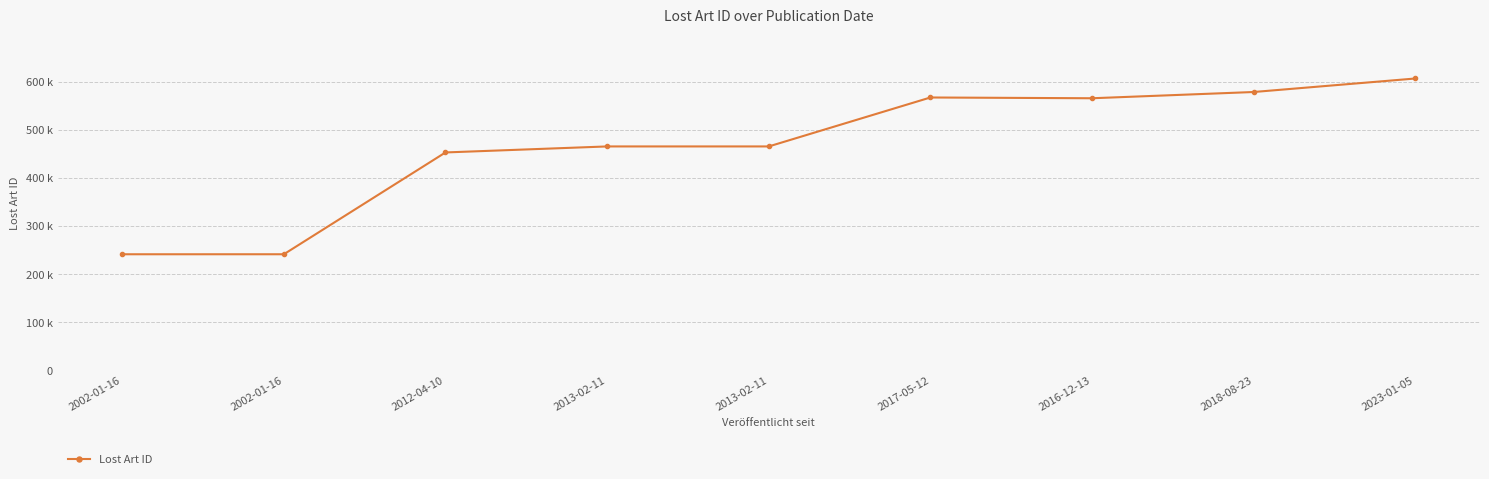

What is the smallest value displayed?

241725